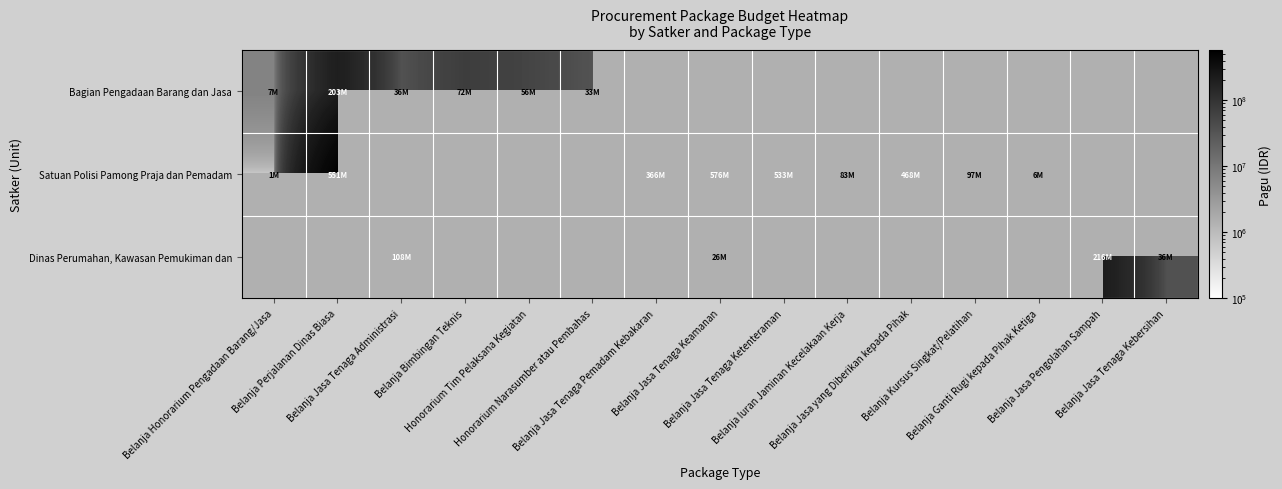

The value of Satuan Polisi Pamong Praja dan Pemadam at Belanja Iuran Jaminan Kecelakaan Kerja is 83328000.0. True or false?

True